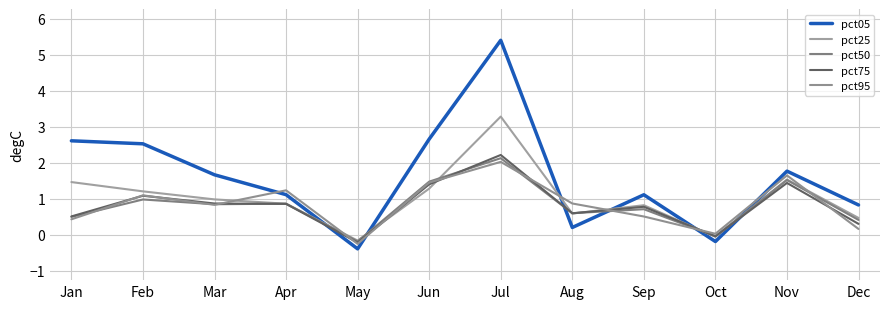

How many lines are shown in the chart?

5